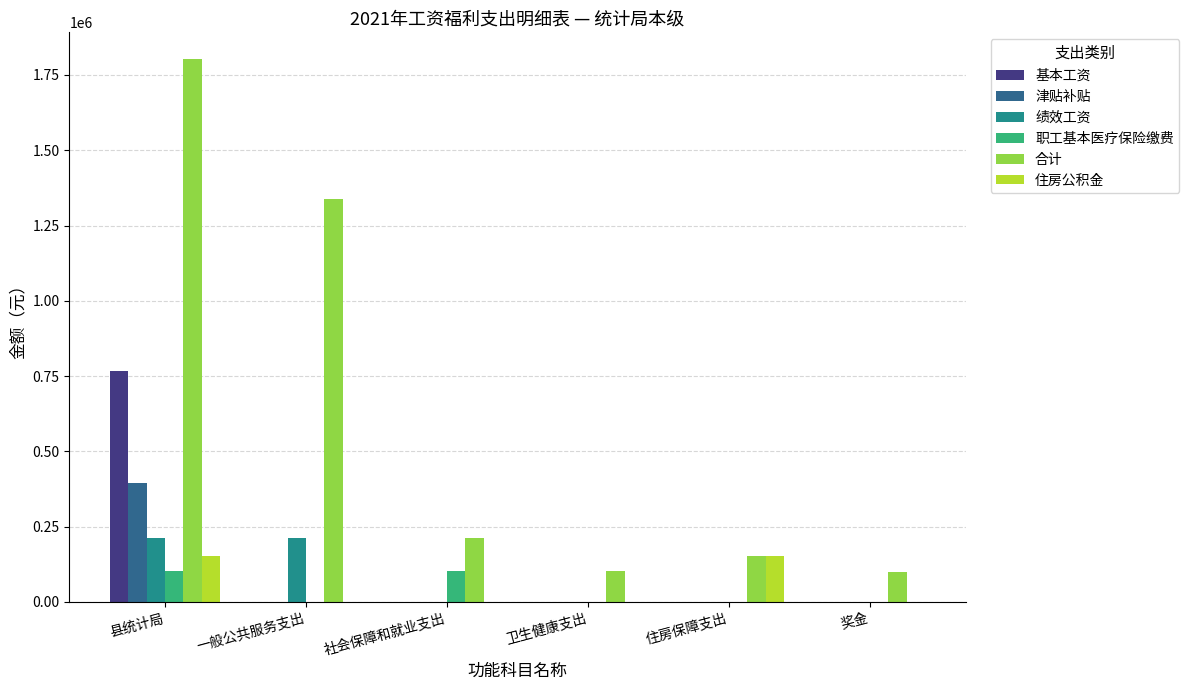

Which series has the widest spread of values?

合计